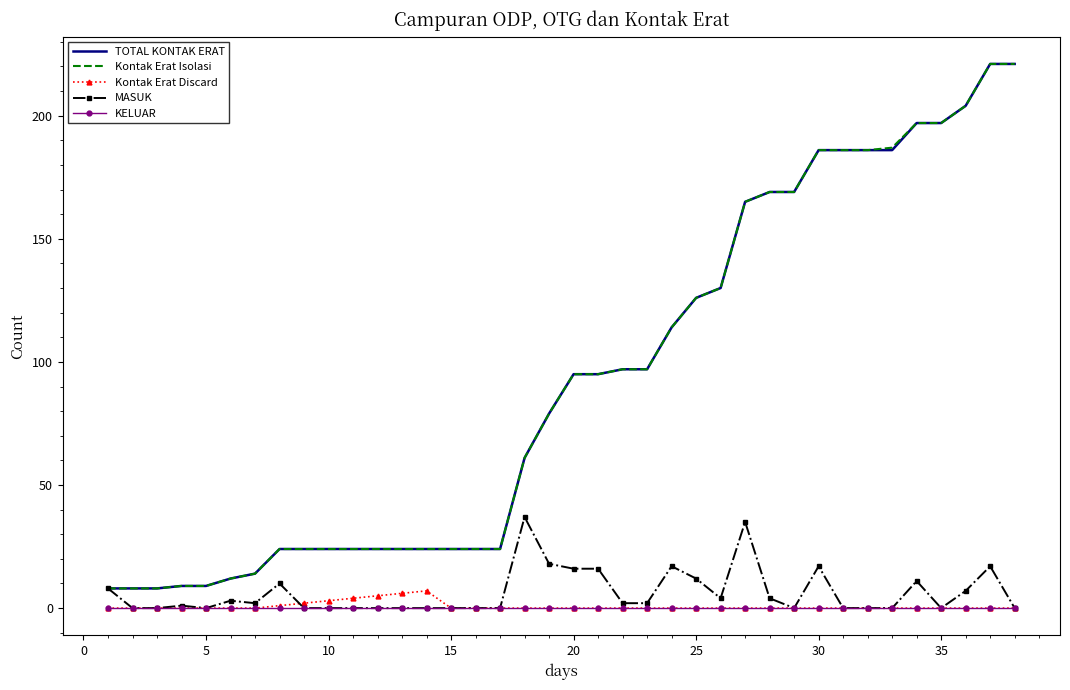

True or false: KELUAR and TOTAL KONTAK ERAT intersect in this chart.

False